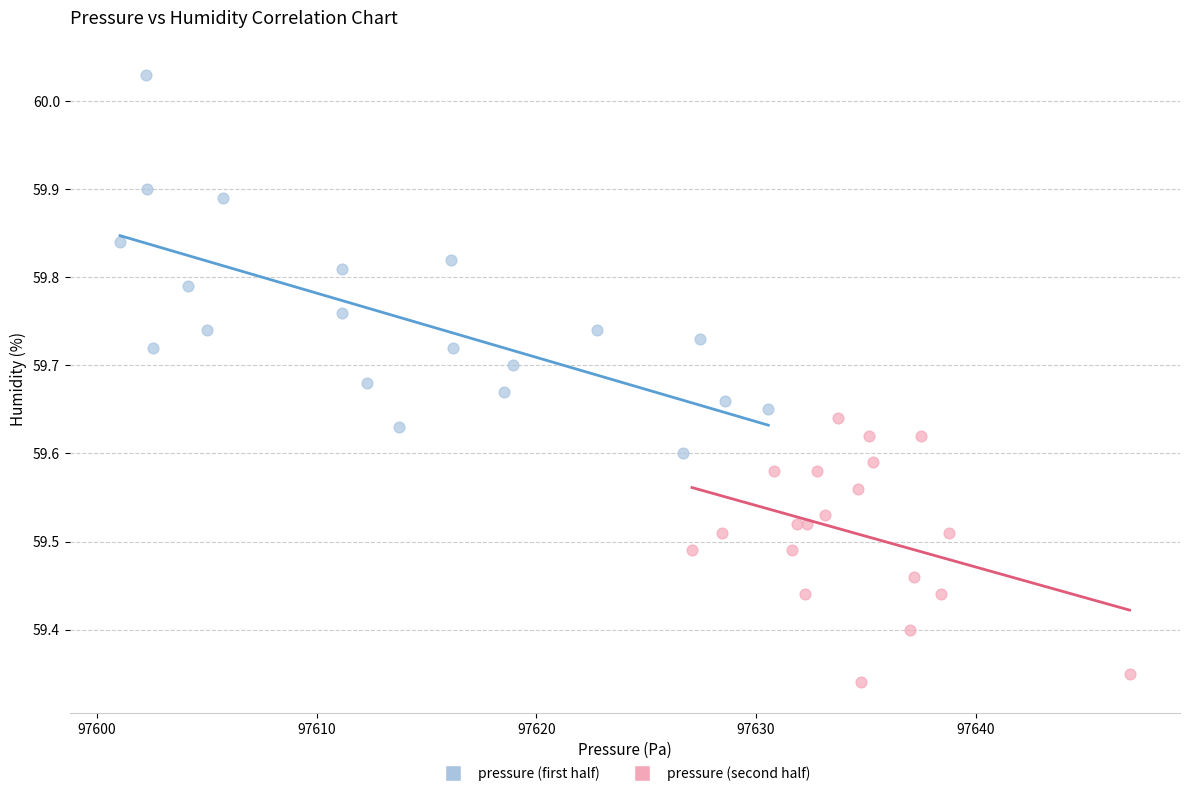

Which series contains the highest Y value?

pressure (first half)